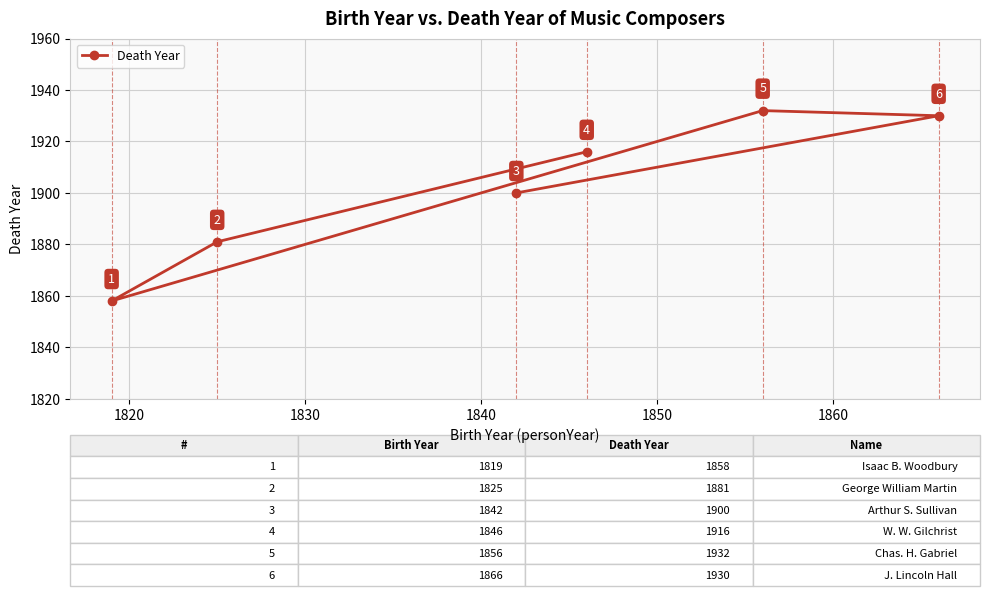

What is the value of the 4th point from the left?

1916